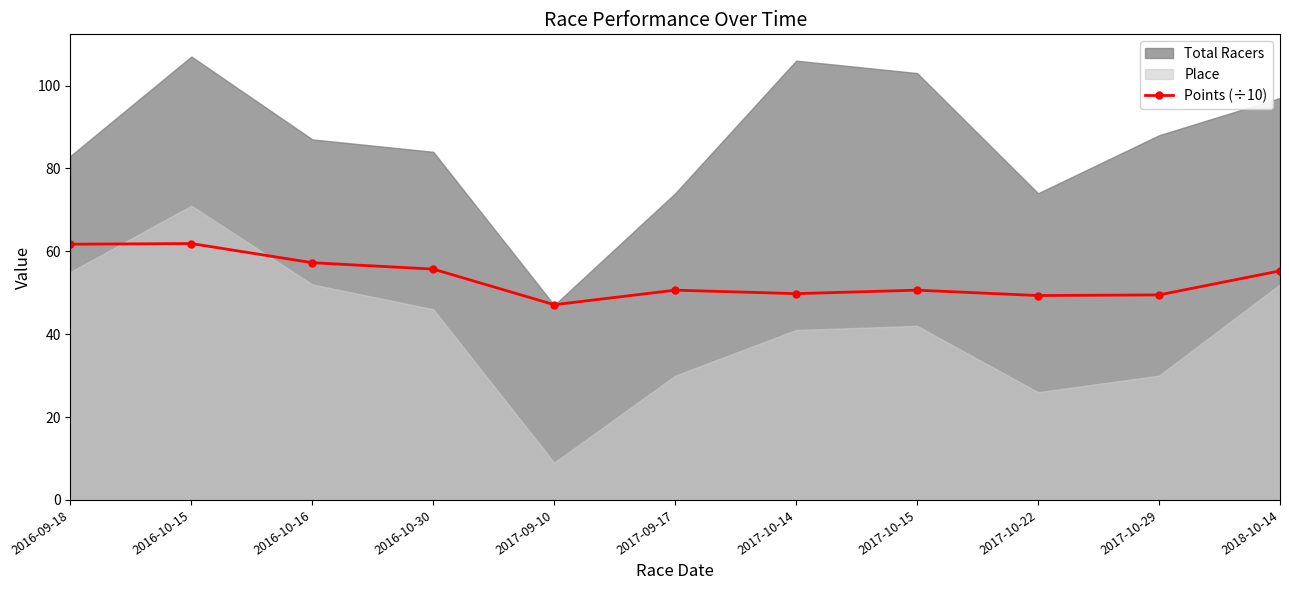

What is the highest value of the Points (÷10) series?

61.9